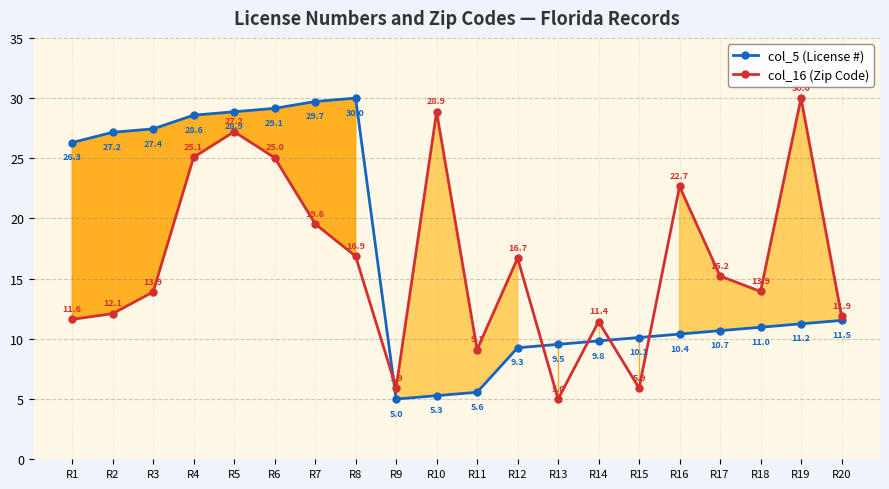

What is the difference between the col_16 (Zip Code) values at R2 and R4?

13.0